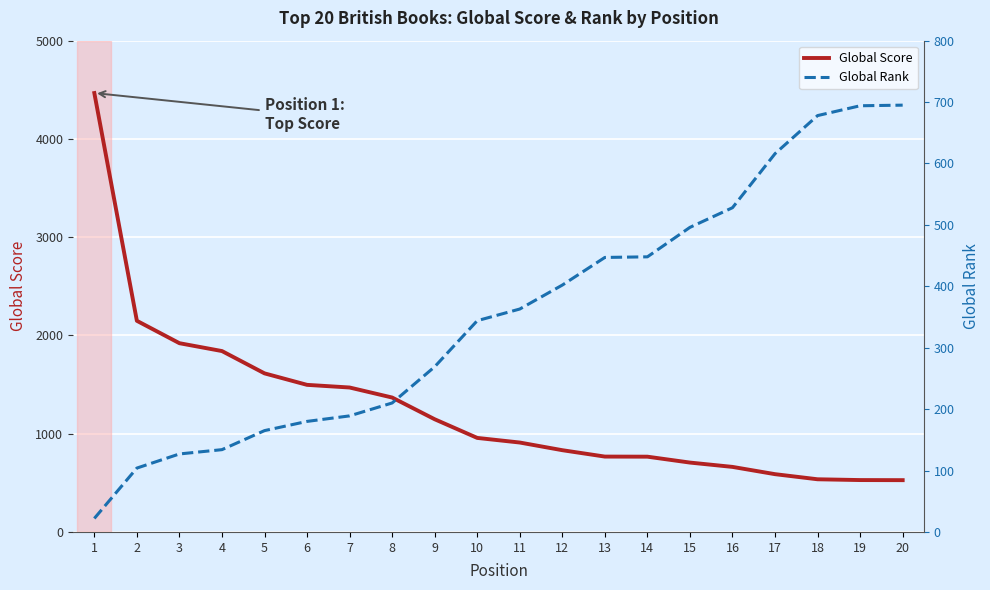

Is the value of Global Score at 12 greater than the value of Global Rank at 3?

Yes